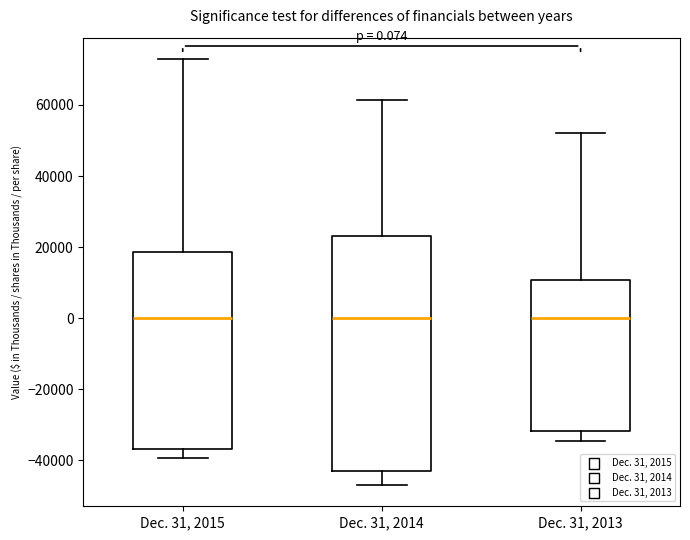

Which box is the tallest, from its lower edge to its upper edge?

Dec. 31, 2014